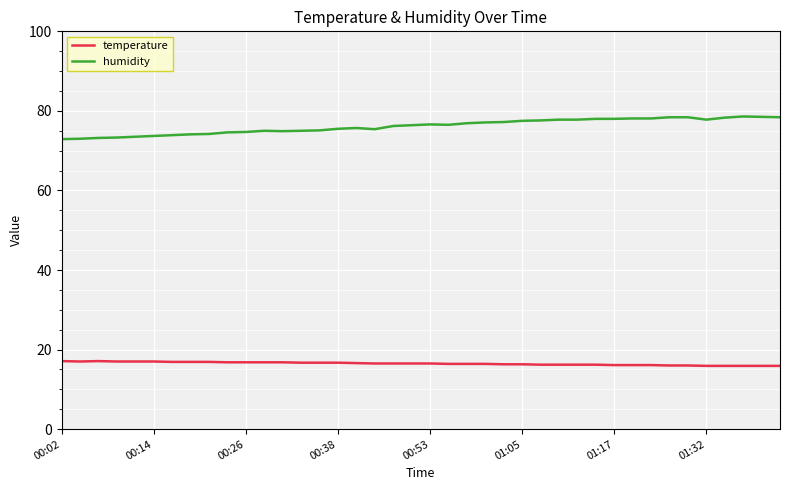

List the series in order of their peak value, lowest first.

temperature, humidity